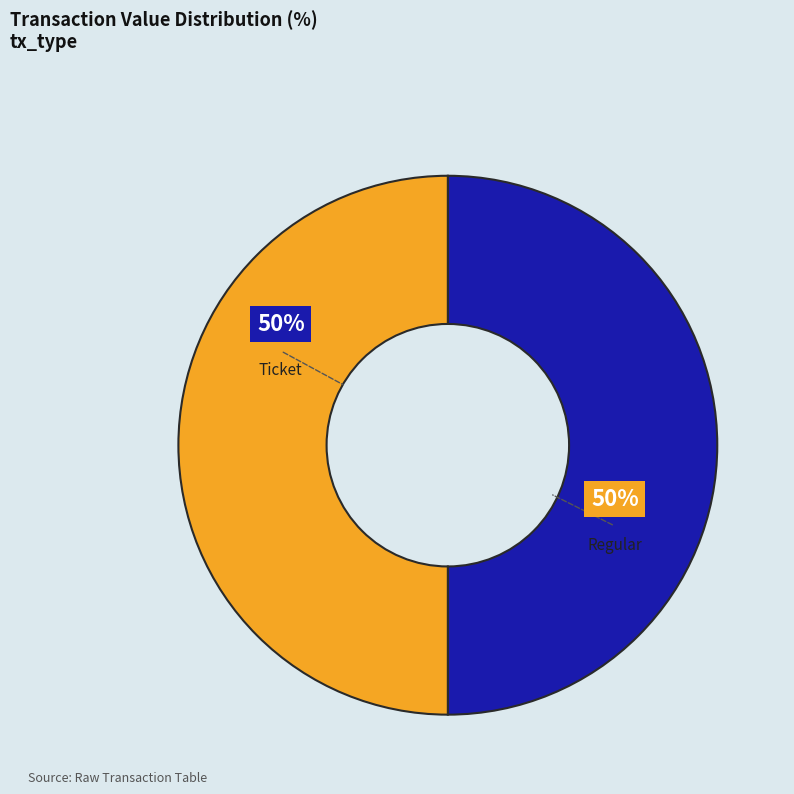

To the nearest percent, what is the average slice percentage?

50%